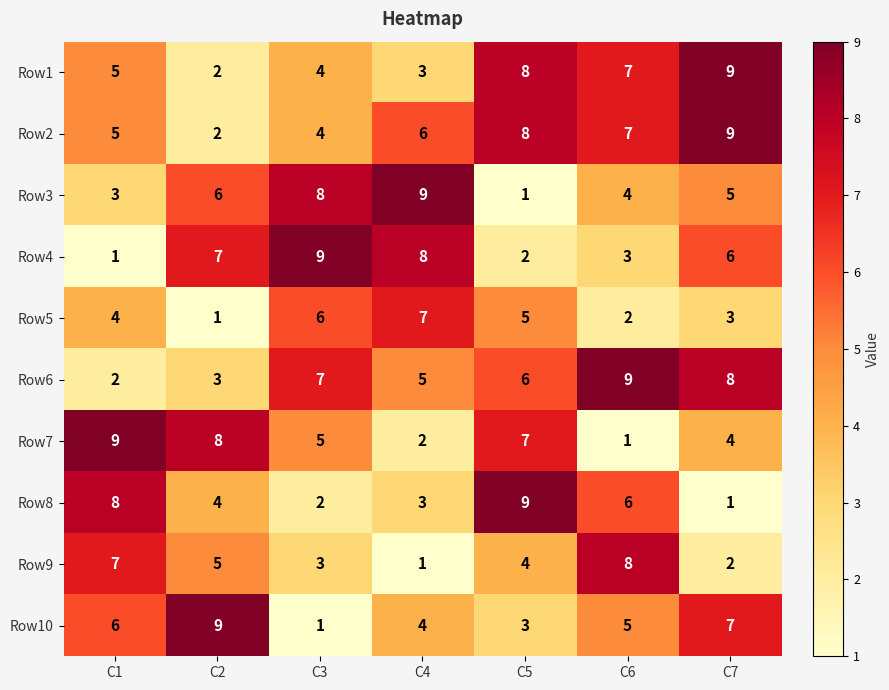

What is the sum of the Row9 values at C4 and C7?

3